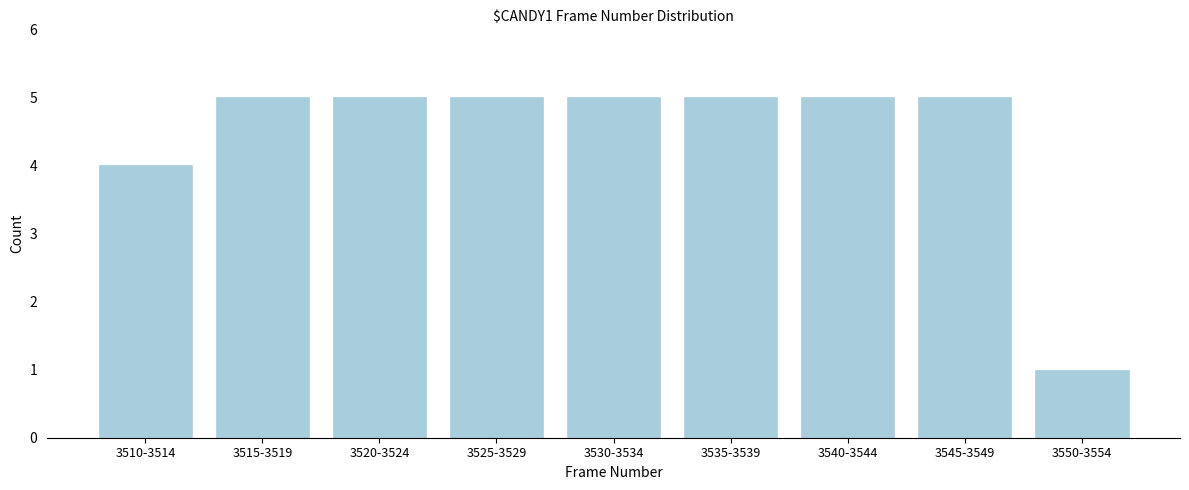

Reading left to right, extract all data points from this chart.

3510-3514=4	3515-3519=5	3520-3524=5	3525-3529=5	3530-3534=5	3535-3539=5	3540-3544=5	3545-3549=5	3550-3554=1